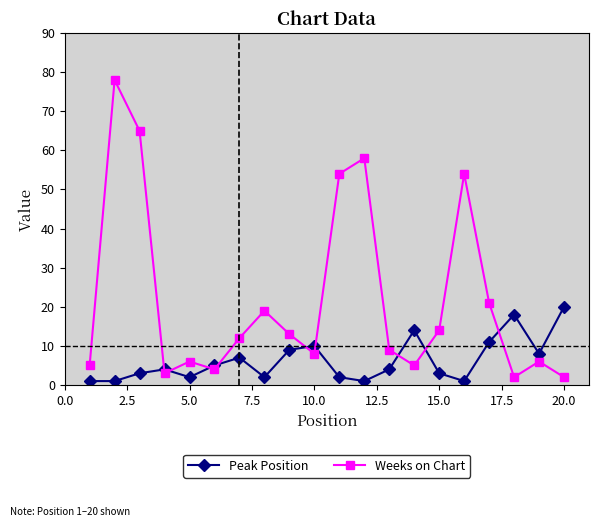

What is the average value of the Weeks on Chart series?

22